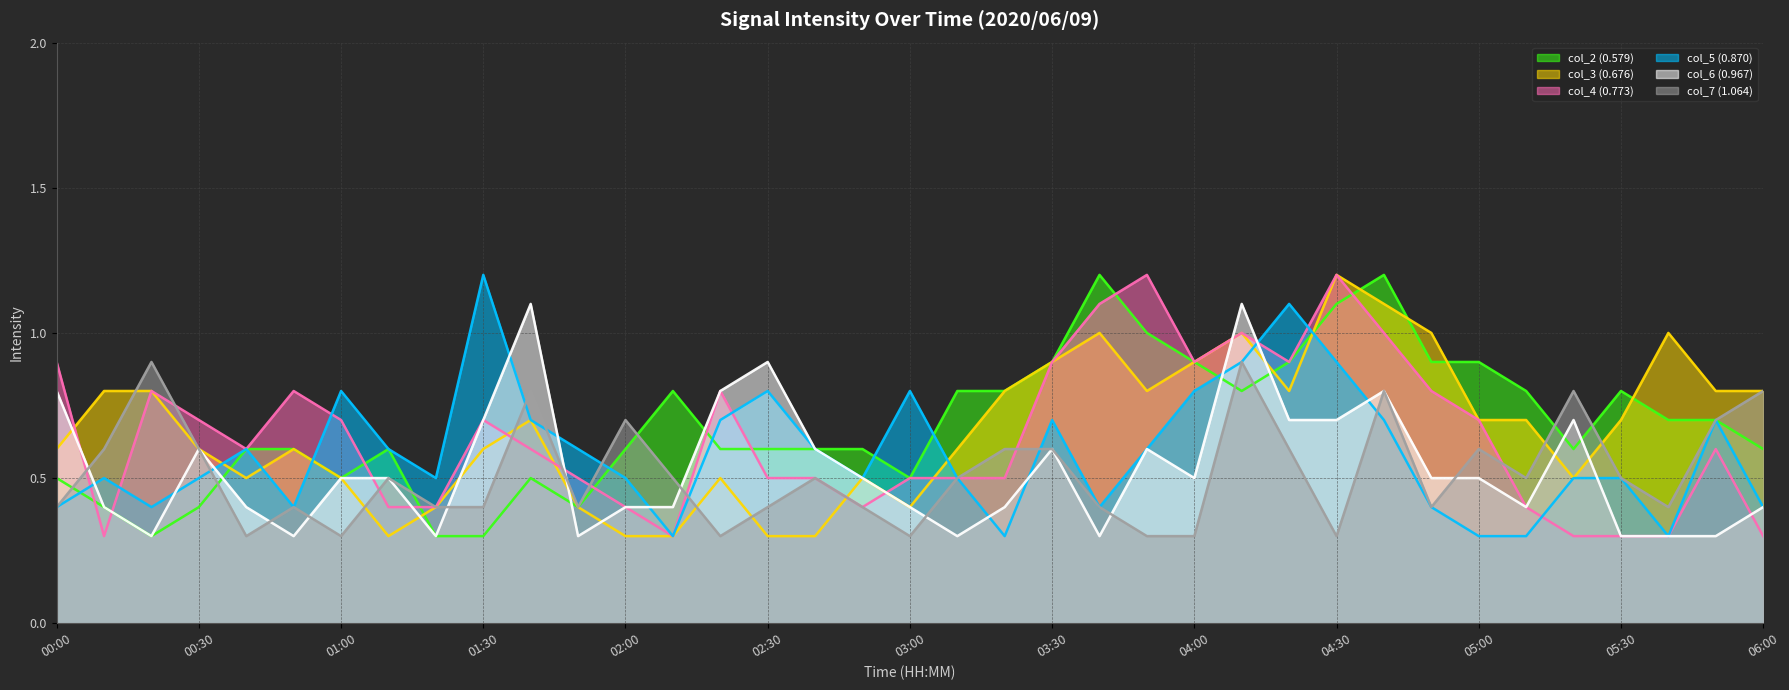

What is the difference between the maximum and minimum values in the col_2 (0.579) series?

0.9